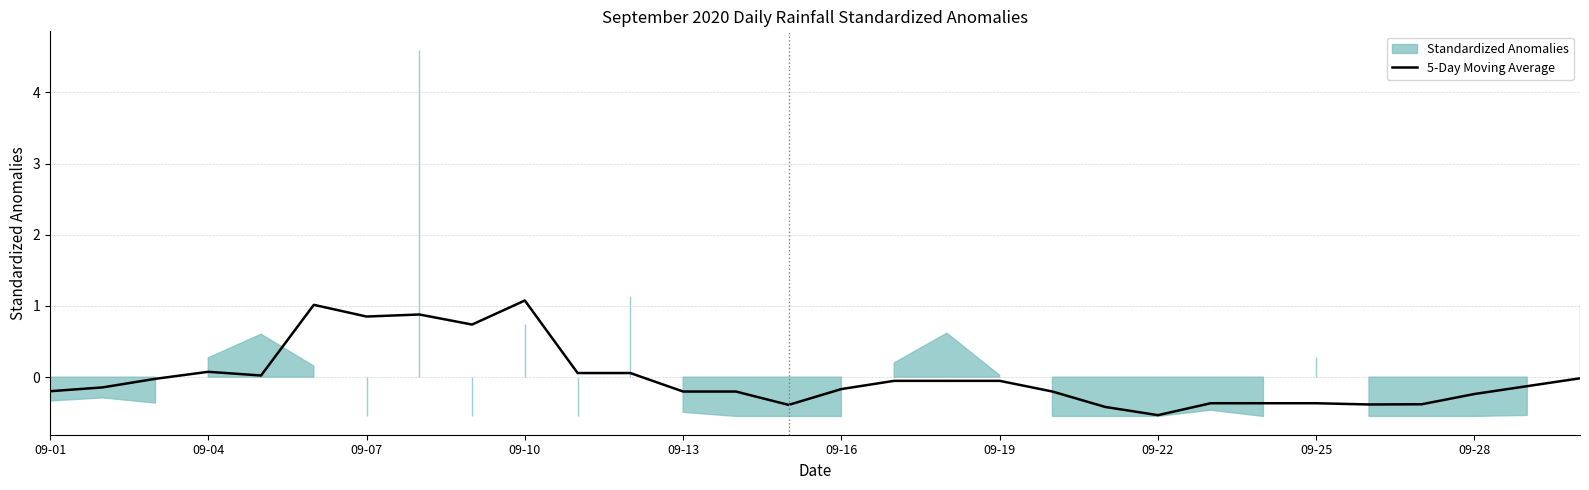

What is the value of the 17th point from the left?

-0.1